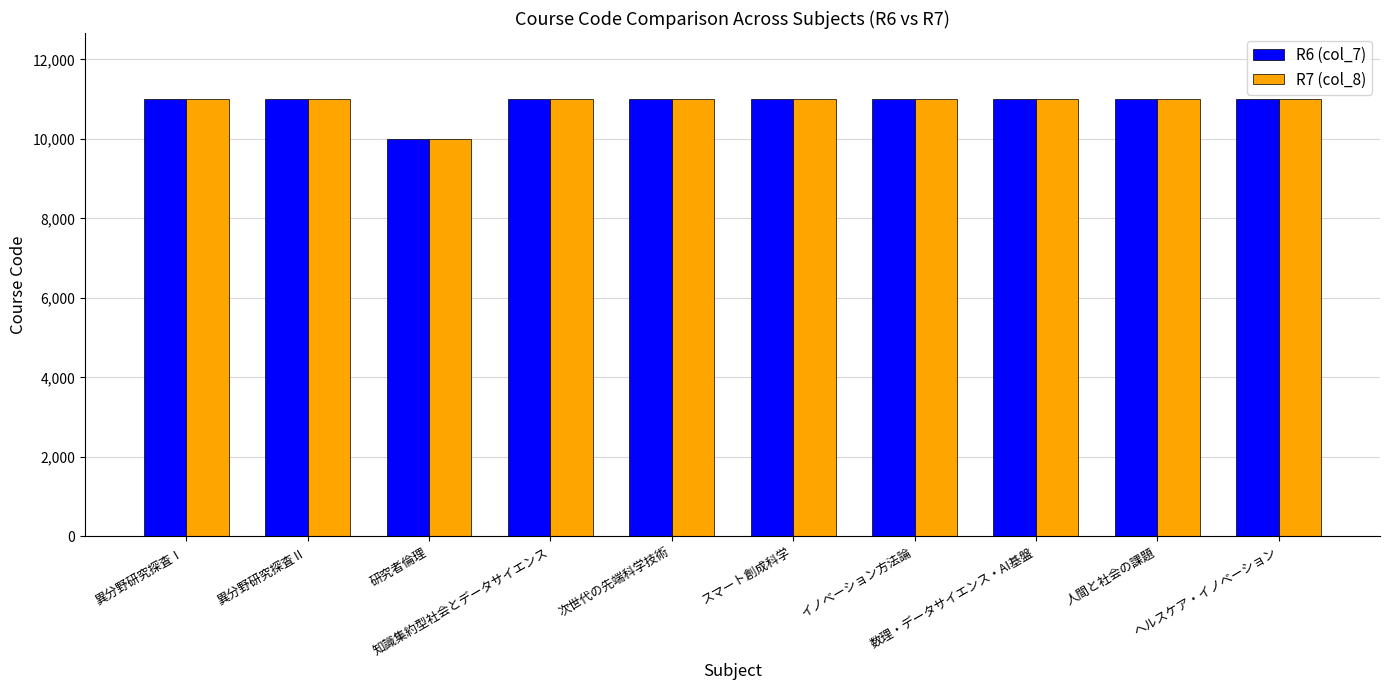

What are all the series names shown in the legend?

R6 (col_7), R7 (col_8)